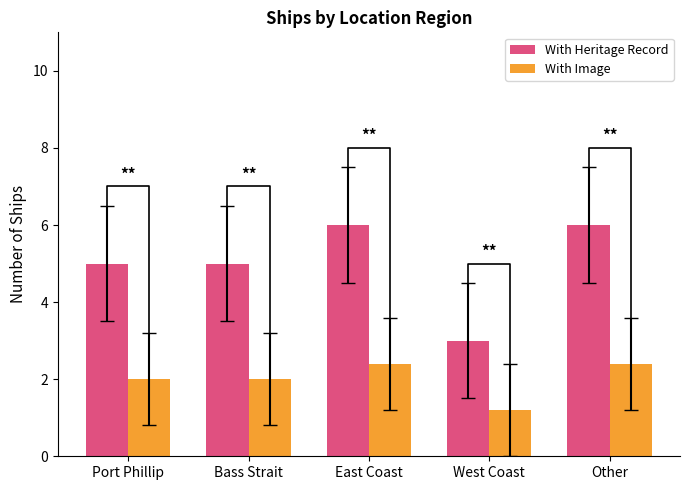

What is the maximum value shown in the chart?

6.0